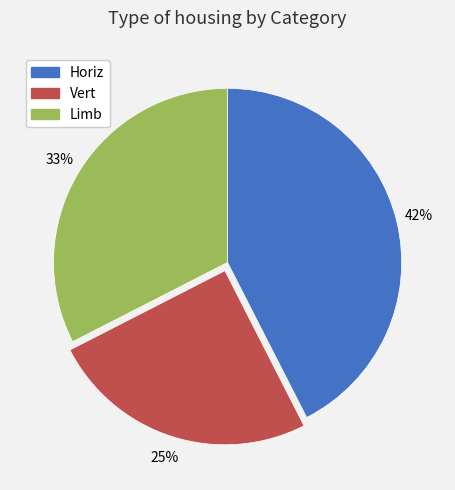

Which has a higher value, Vert or Limb?

Limb